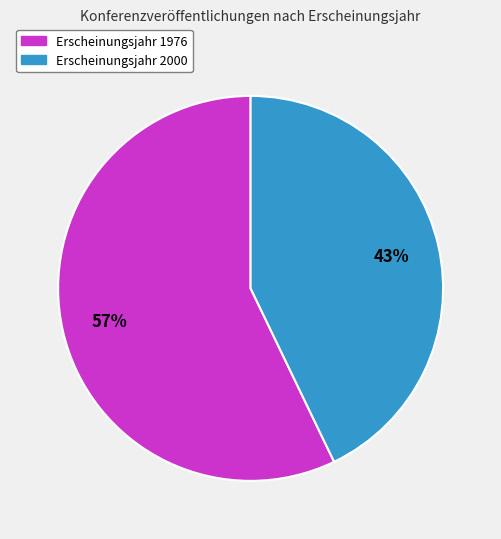

To the nearest percent, what is the difference between the largest and smallest slice percentages?

14%